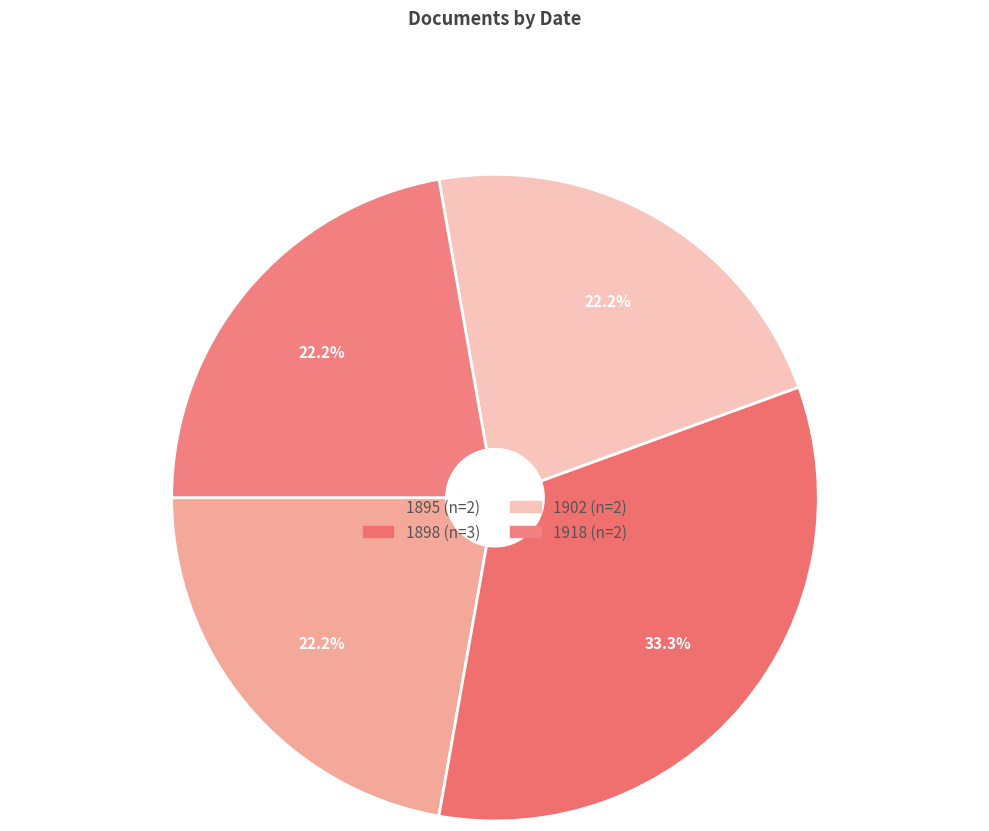

Rank the categories by value from highest to lowest.

1898, 1895, 1902, 1918